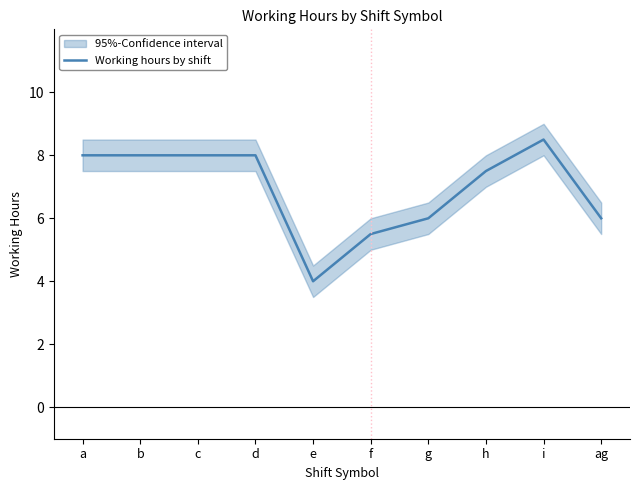

What is the change in value from e to f?

+1.5